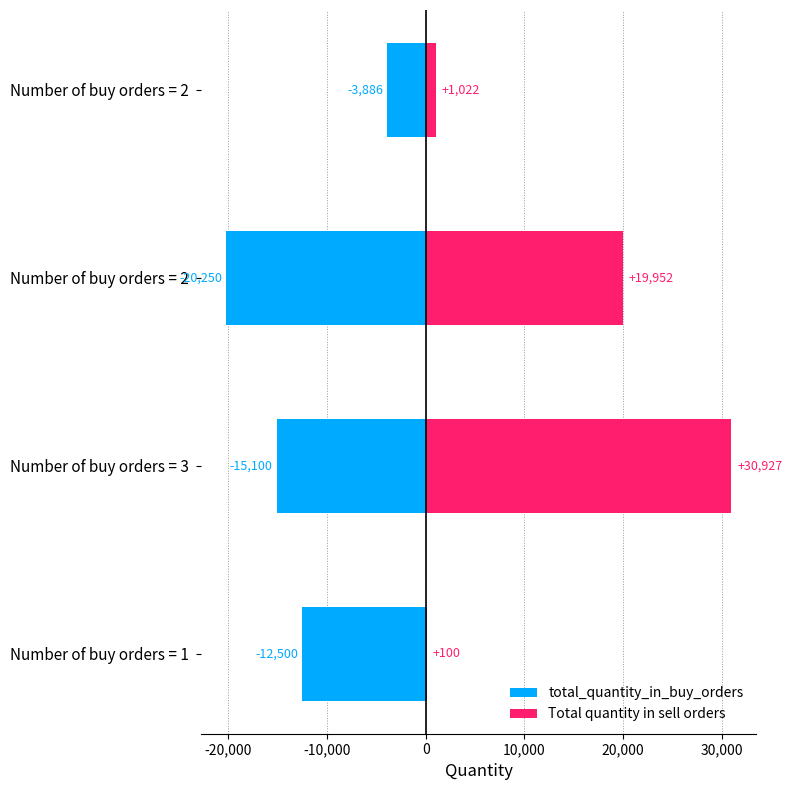

How many bars are there in each group?

2